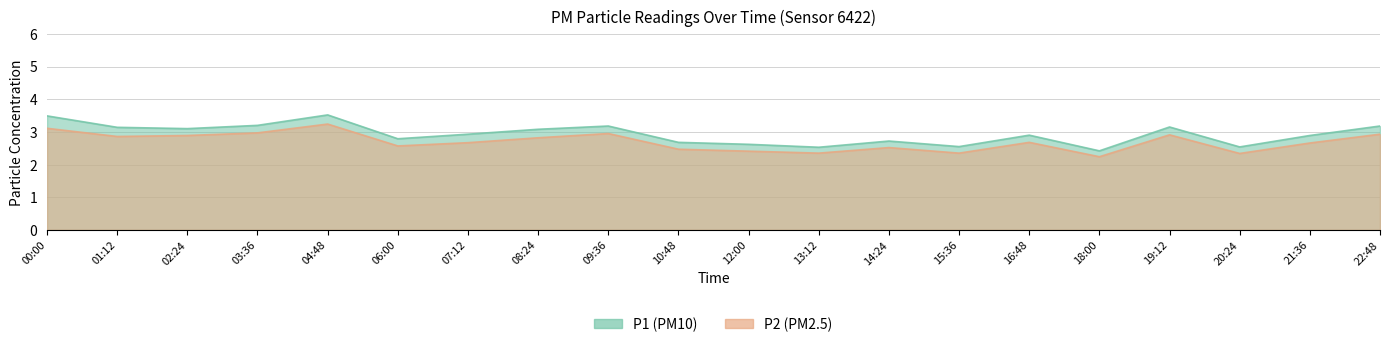

Which series has the largest total across all categories?

P1